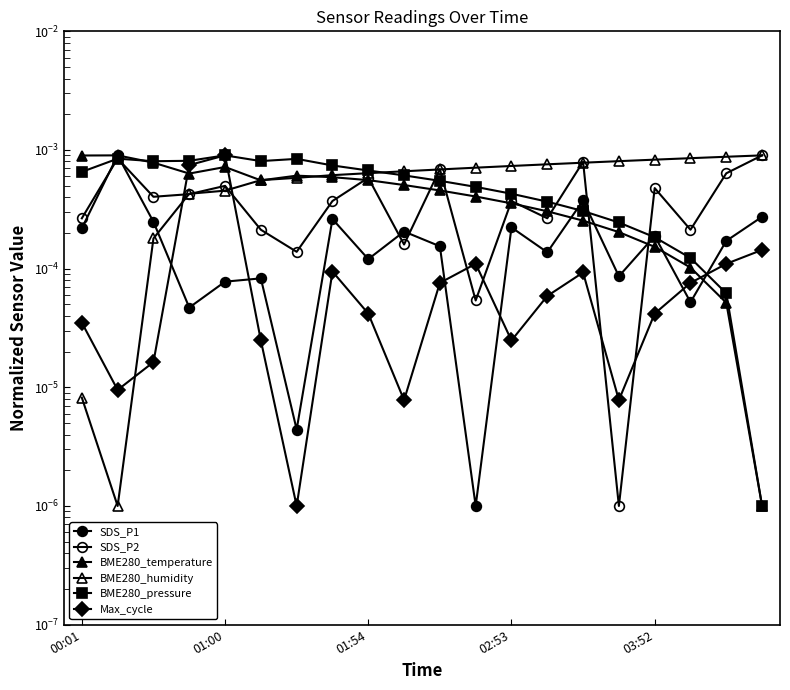

Where is SDS_P2 nearest to the value 0?

15